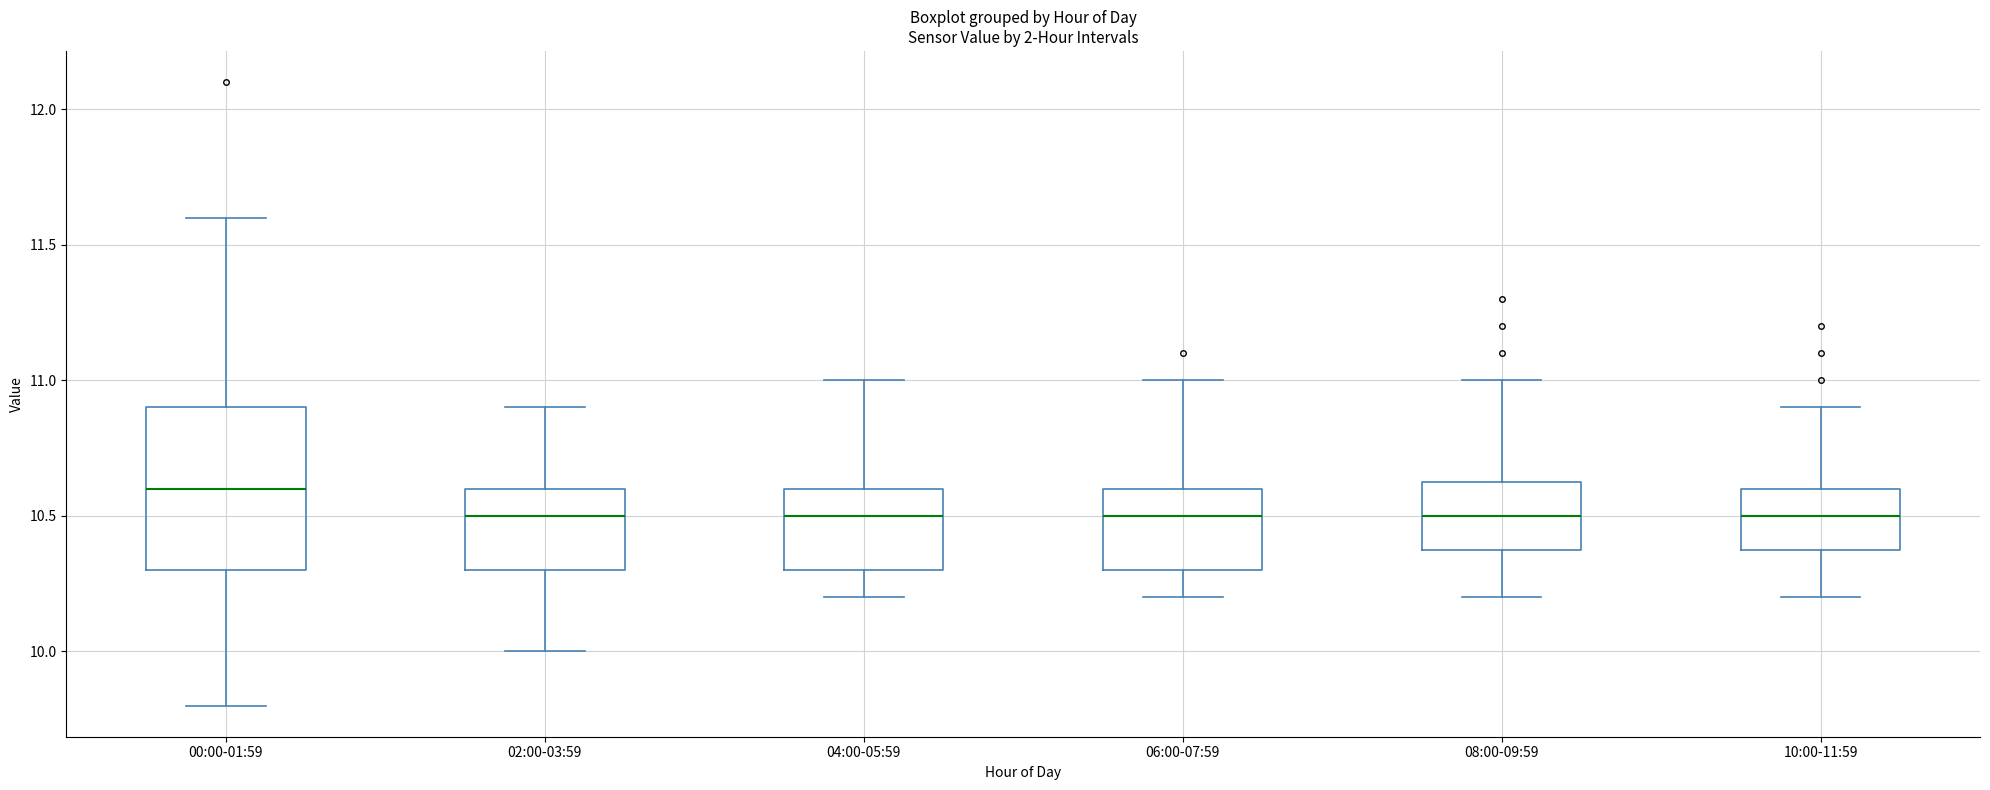

Which box is the tallest, from its lower edge to its upper edge?

00:00-01:59